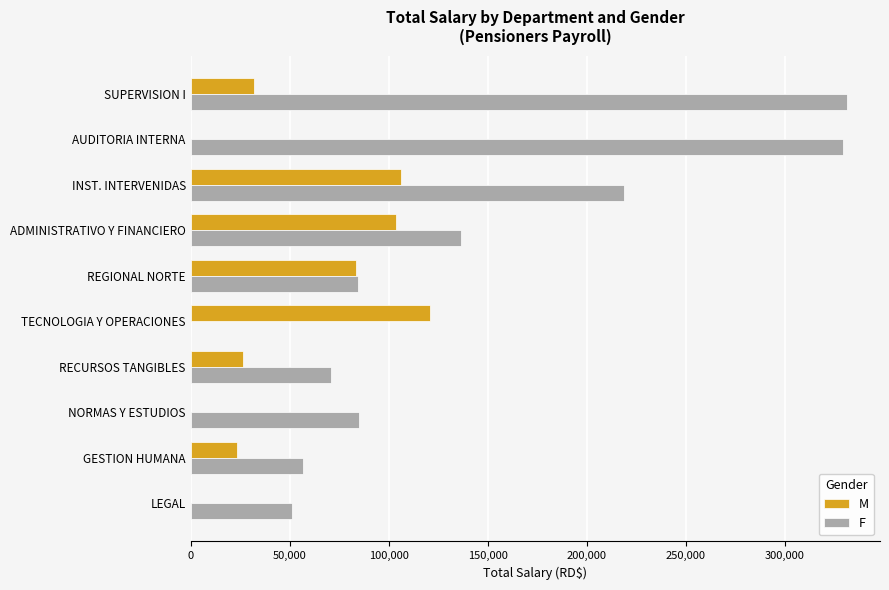

What is the maximum value for M?

120696